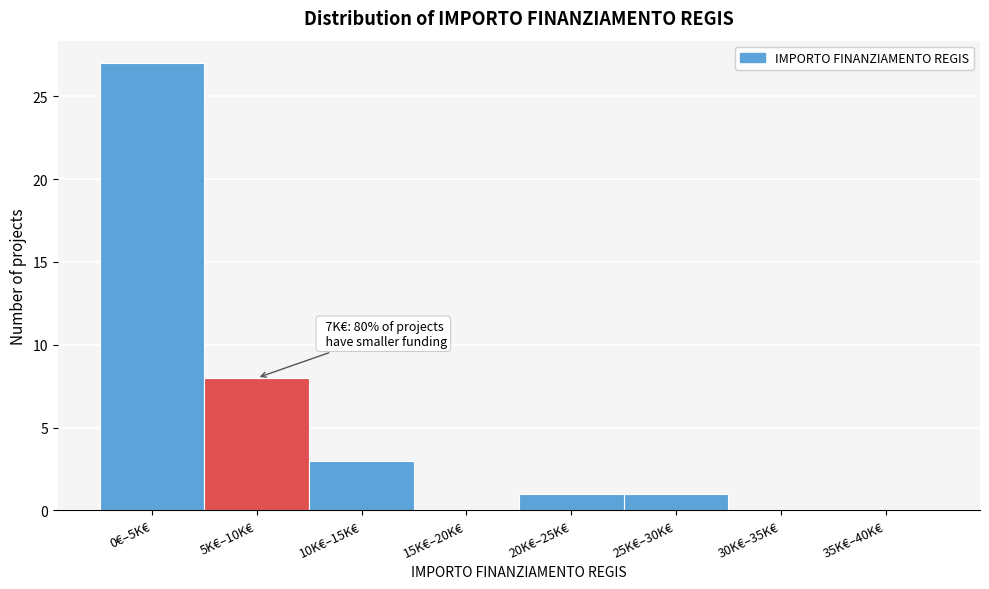

Reading left to right, transcribe all the data shown in this chart.

0€–5K€=27	5K€–10K€=8	10K€–15K€=3	15K€–20K€=0	20K€–25K€=1	25K€–30K€=1	30K€–35K€=0	35K€–40K€=0